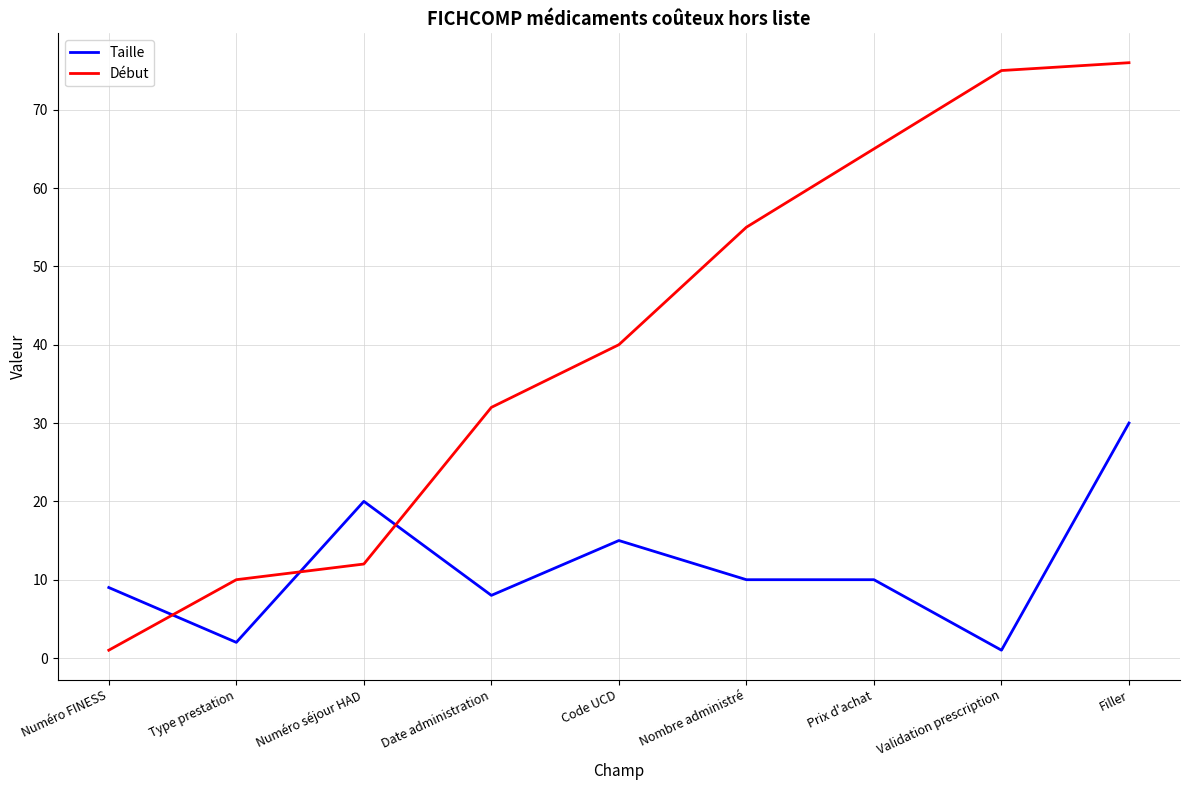

Which series changed the most between Type prestation and Nombre administré?

Début